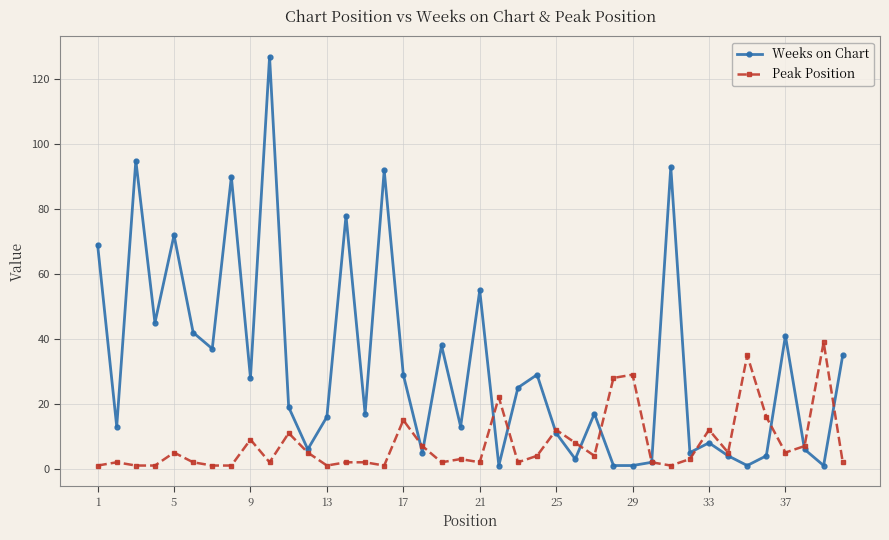

Which series has the widest spread of values?

Weeks on Chart